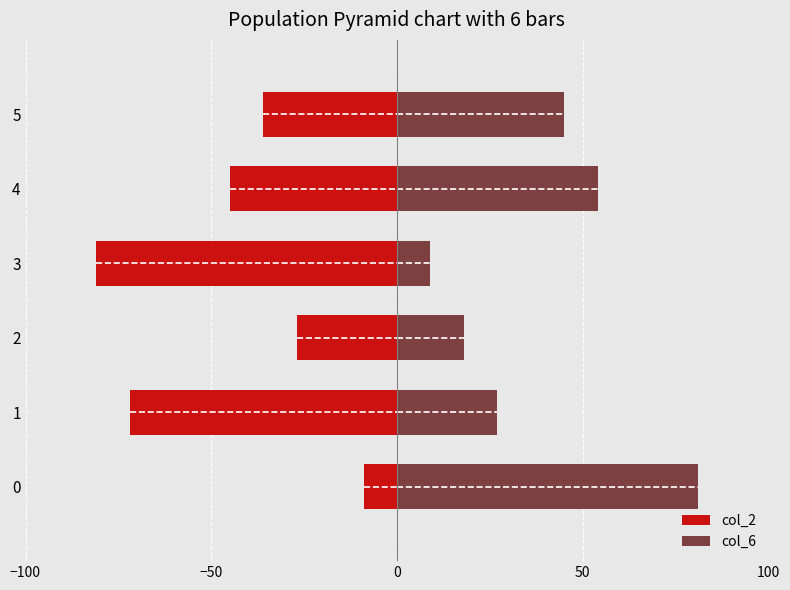

How many series are shown in this chart?

2